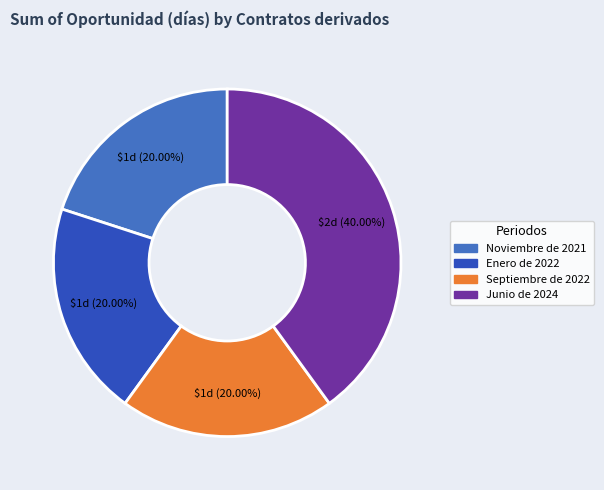

True or false: Junio de 2024 accounts for 34% of the total.

False